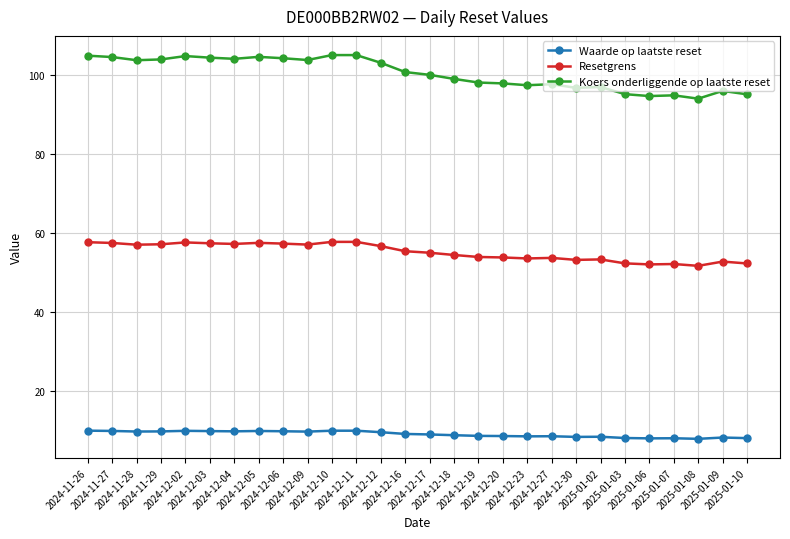

What is the minimum value shown in the chart?

7.9